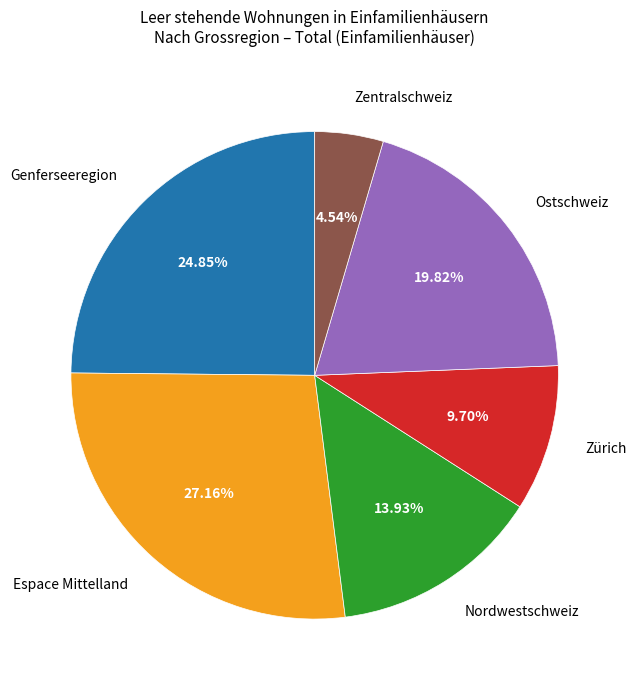

Is there any slice that represents more than half of the pie?

No